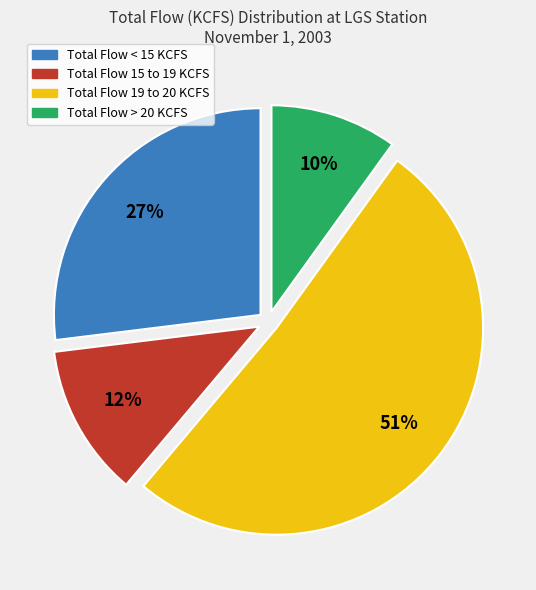

Does any single category account for the majority?

Yes